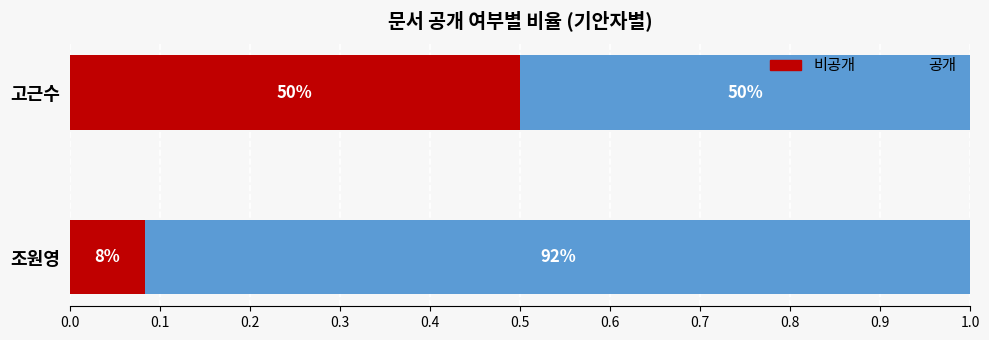

Reading left to right, list all the values displayed in this chart.

비공개: 0.1	0.5
공개: 0.9	0.5